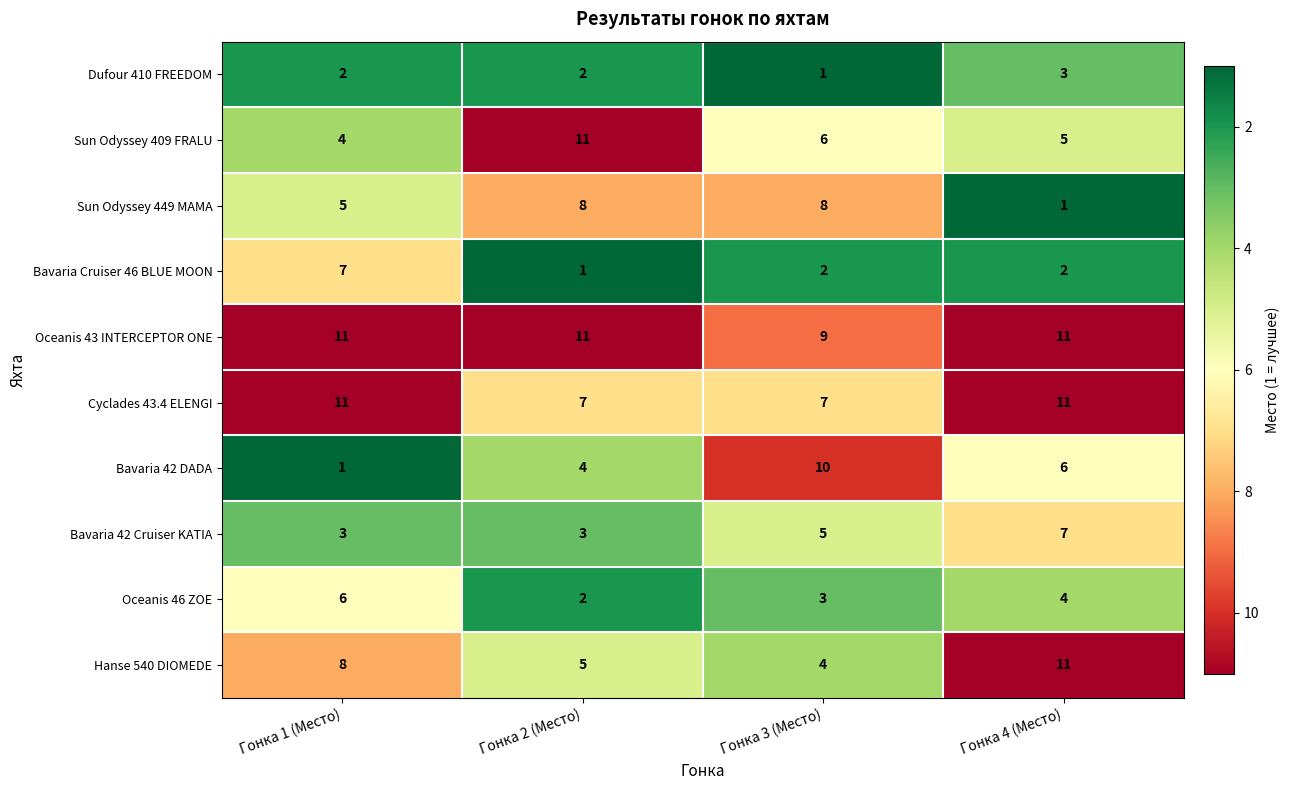

How many distinct data groups are displayed?

10